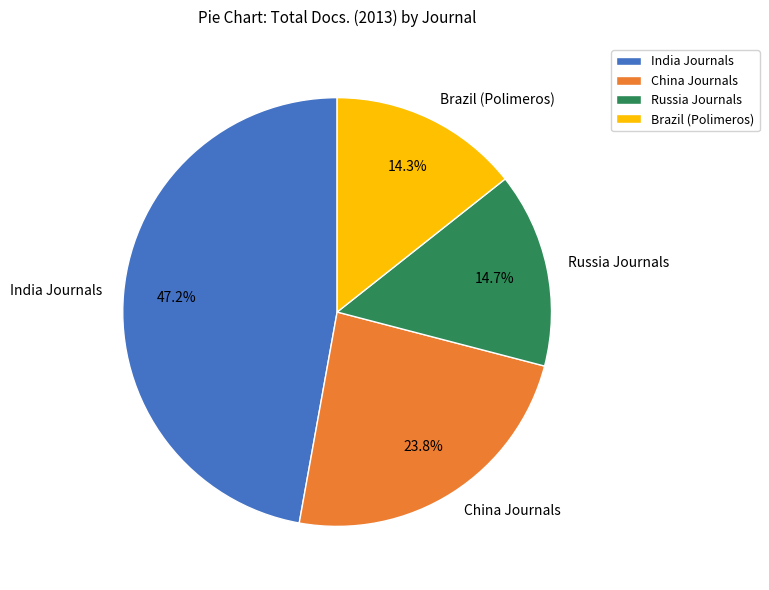

Is there a majority slice in this chart?

No